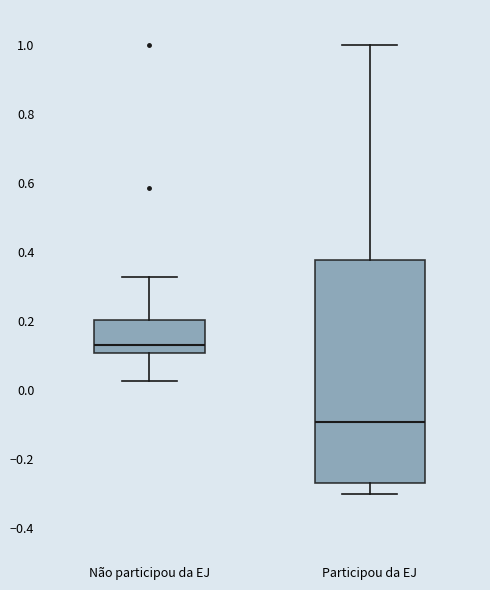

Comparing the boxes themselves (not the whiskers), which one is the tallest?

Participou da EJ